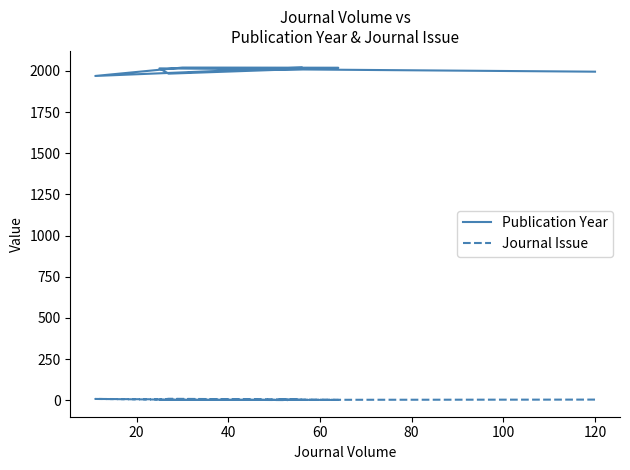

The Journal Issue series shows 3 at 10. True or false?

False